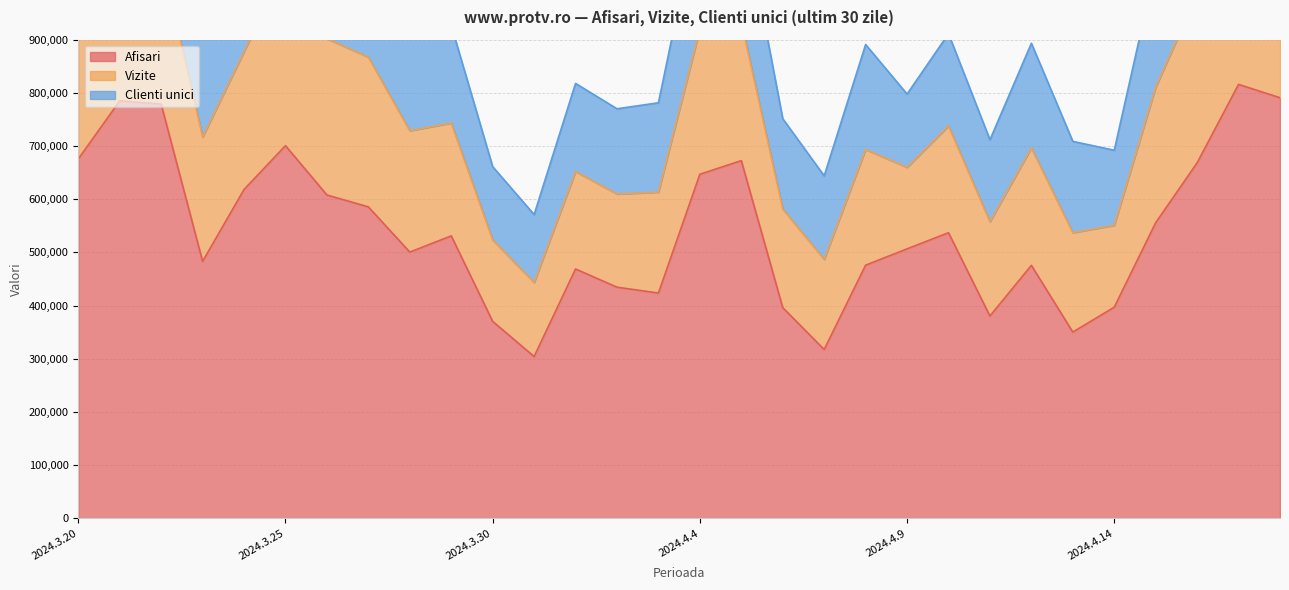

Which series has the largest range (max minus min)?

Afisari